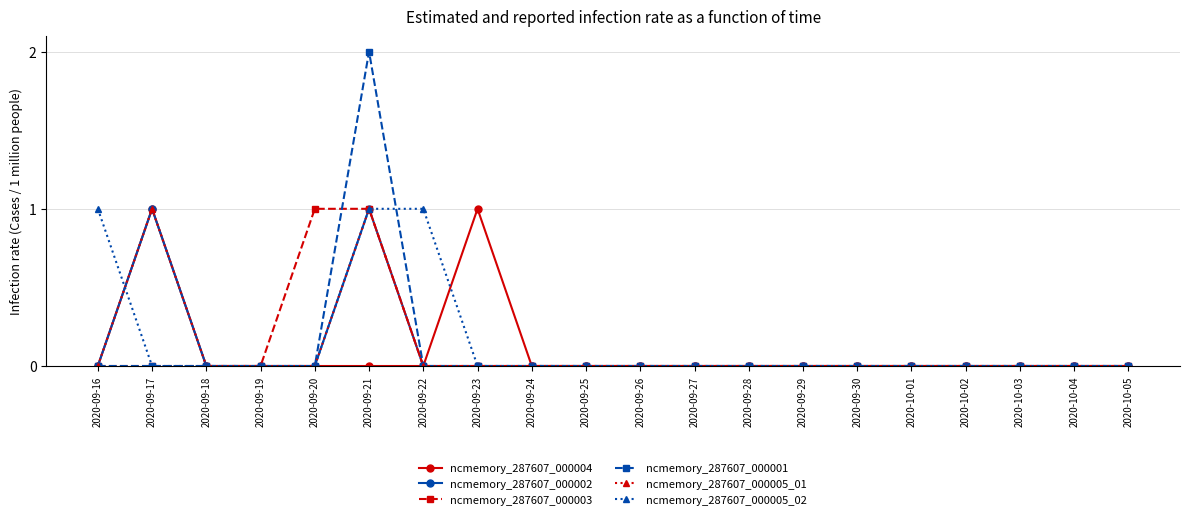

Between 2020-09-19 and 2020-09-18, which is larger?

2020-09-19